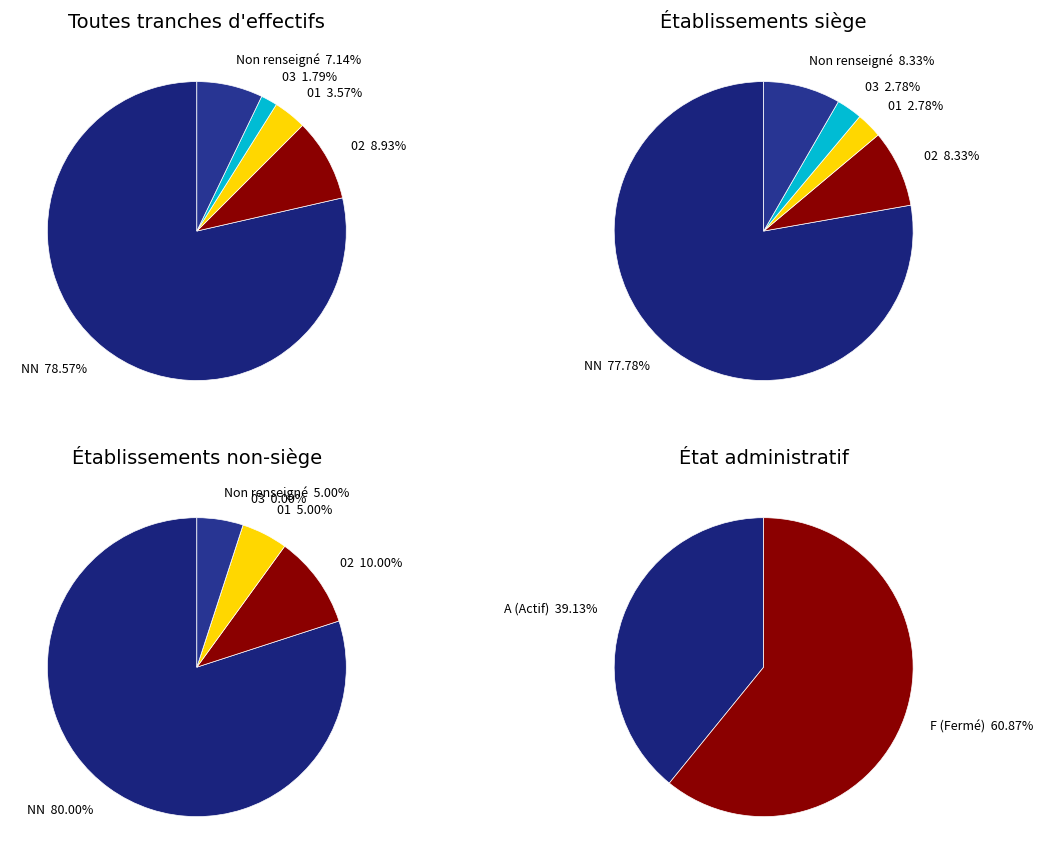

Which category has the smallest portion of the pie?

03